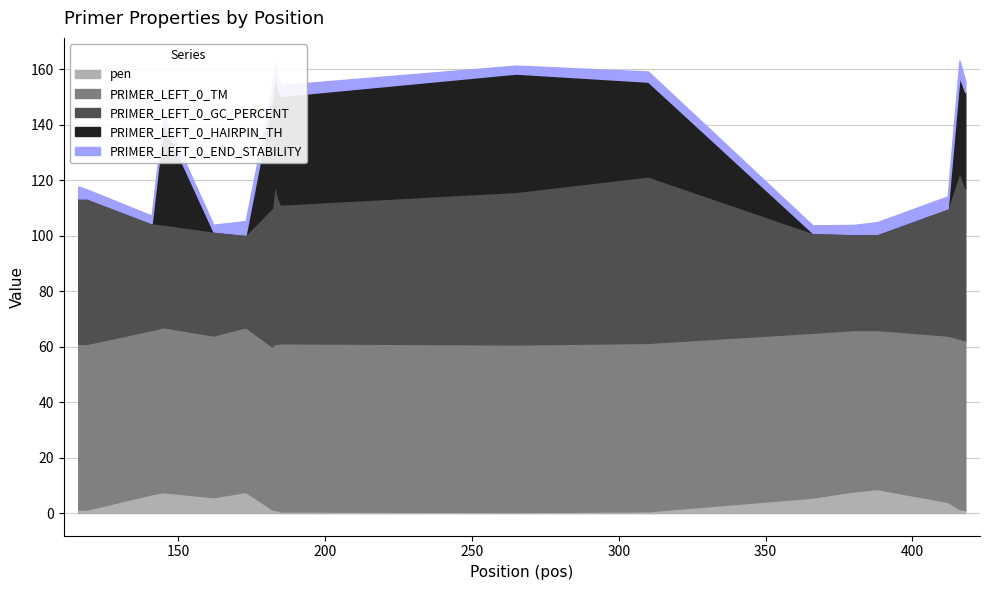

Where does the PRIMER_LEFT_0_GC_PERCENT series first go above 50?

116